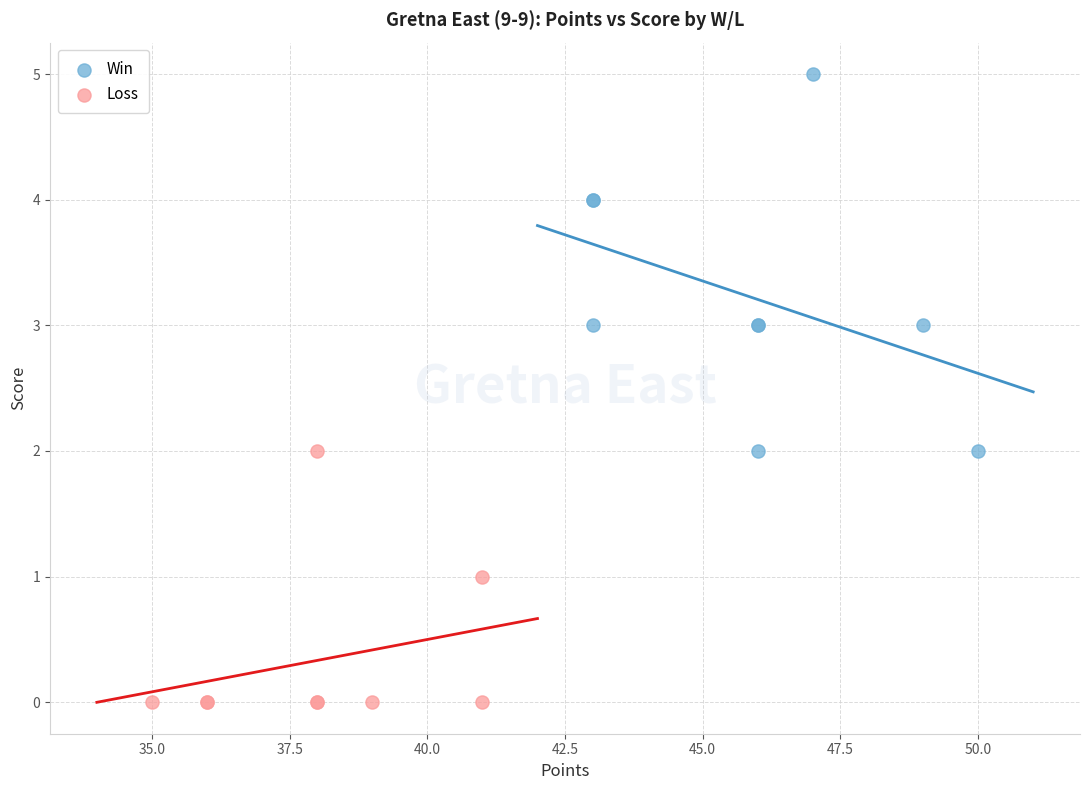

Which series contains the highest Y value?

Win